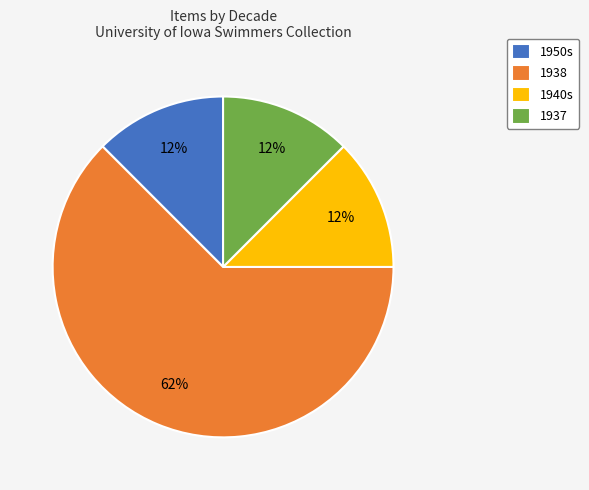

Between 1938 and 1950s, which is larger?

1938